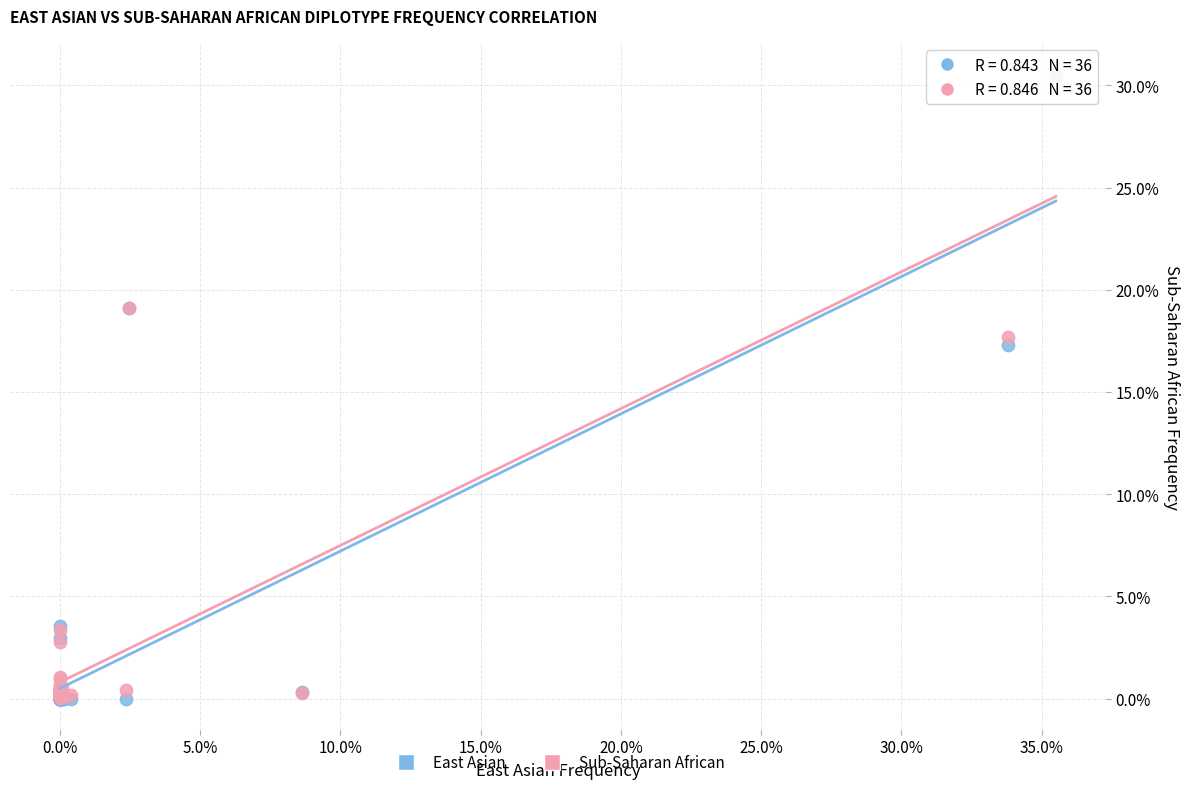

What are all the series names shown in the legend?

East Asian, Sub-Saharan African